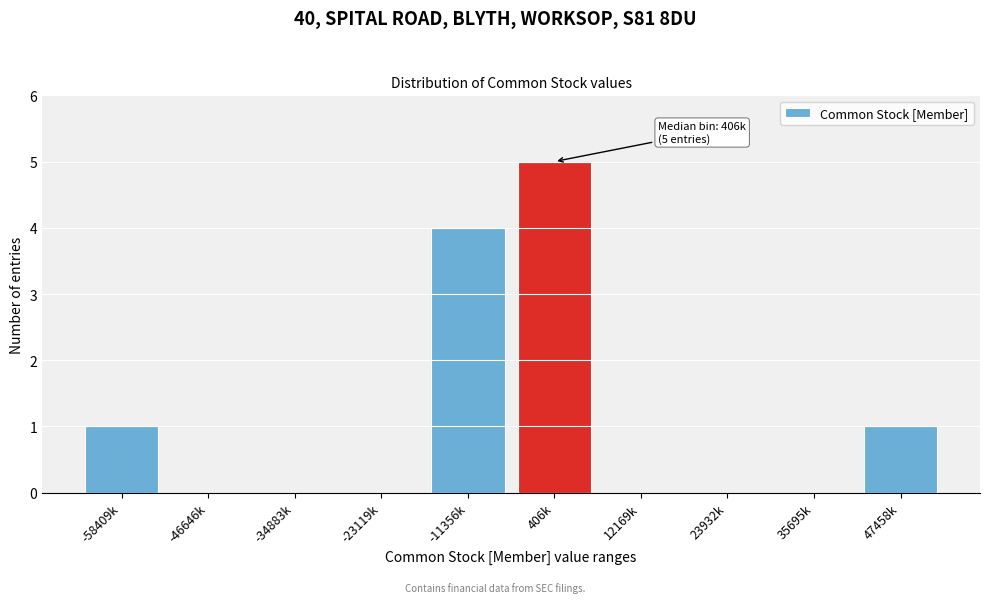

Reading left to right, what are all the values shown in this chart?

-58409k=1	-46646k=0	-34883k=0	-23119k=0	-11356k=4	406k=5	12169k=0	23932k=0	35695k=0	47458k=1